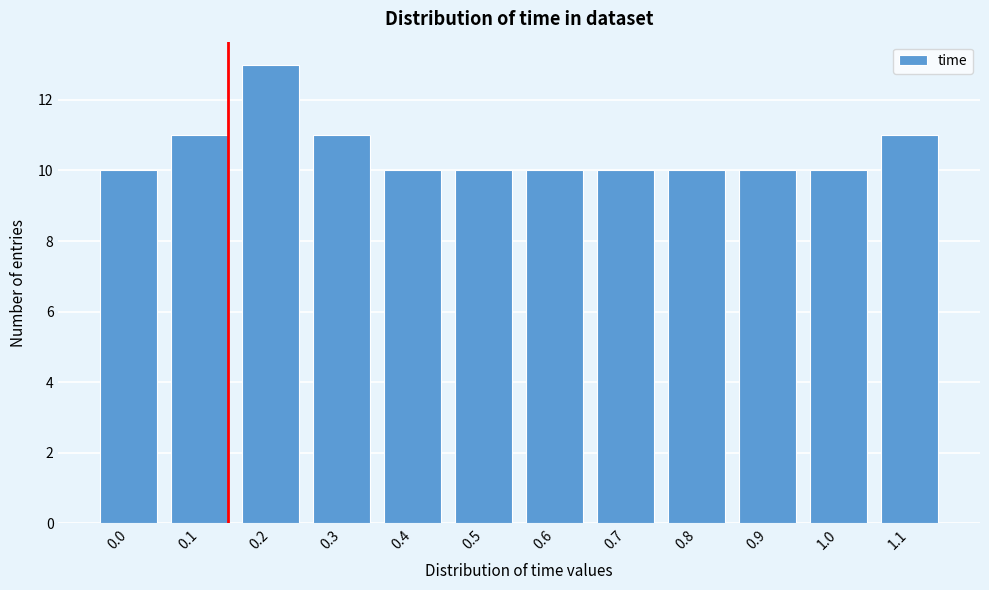

Reading left to right, what are all the values shown in this chart?

0.0=10	0.1=11	0.2=13	0.3=11	0.4=10	0.5=10	0.6=10	0.7=10	0.8=10	0.9=10	1.0=10	1.1=11